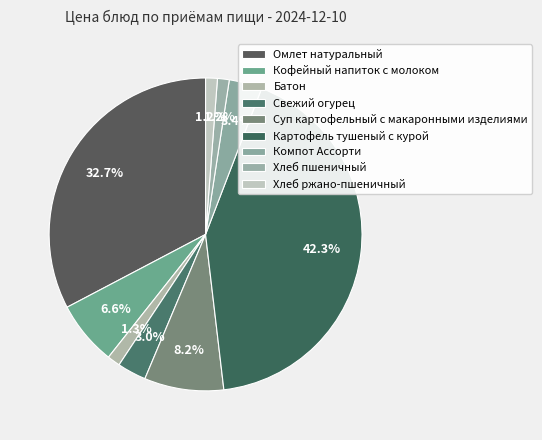

How many segments does this pie chart have?

9